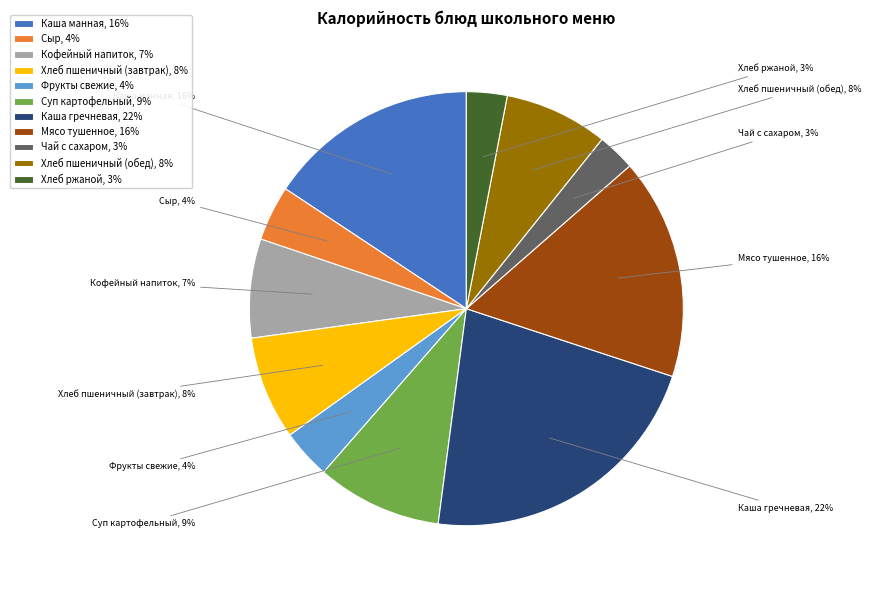

Is it true that Мясо тушенное is 16% of the pie?

True